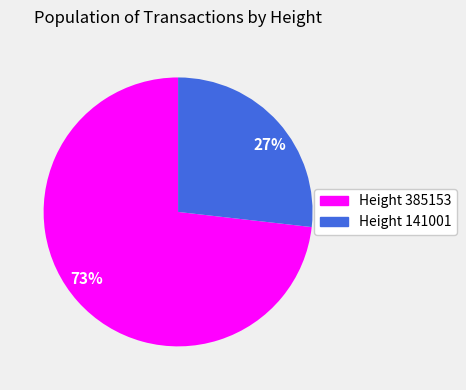

Which category accounts for the majority?

Height 385153